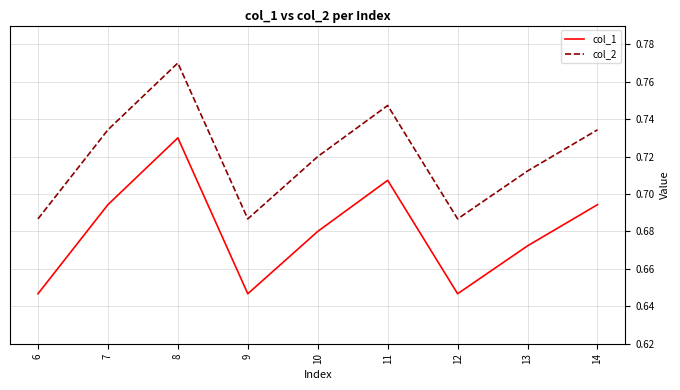

List the series in order of their overall mean, lowest first.

col_1, col_2